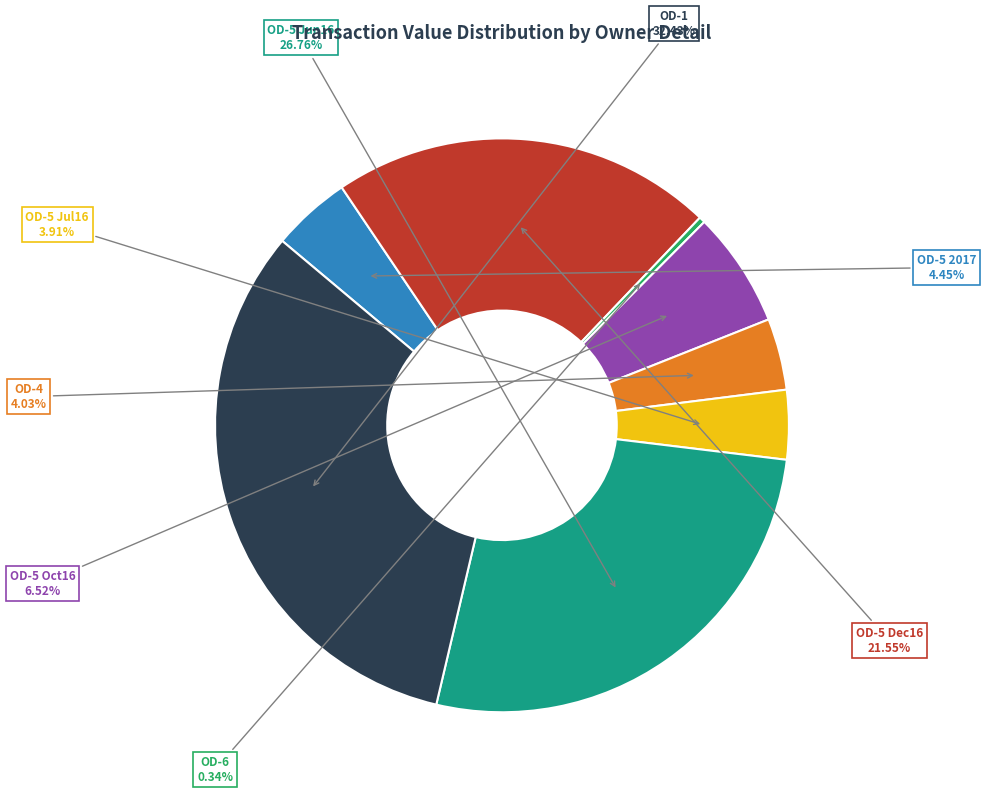

Which slice is the largest?

OD-1